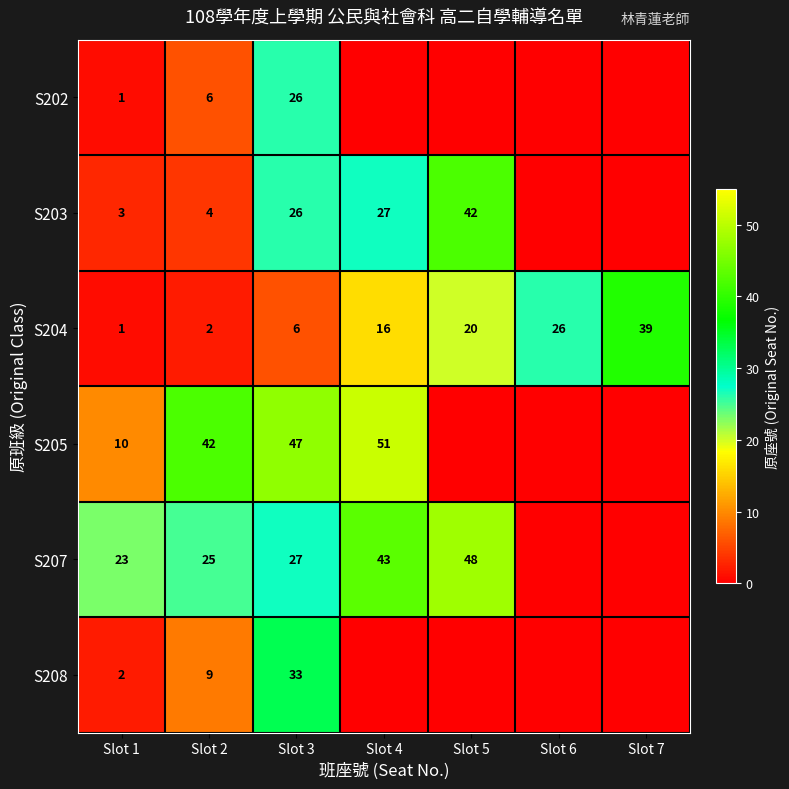

The value of S202 at Slot 3 is 36. True or false?

False